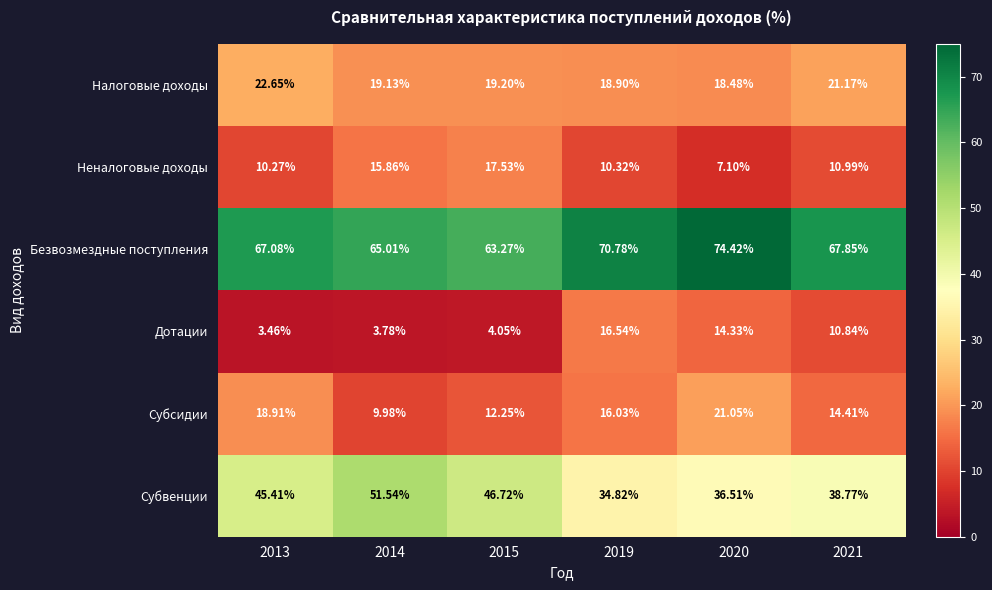

At 2019, list the series in order from largest to smallest.

Безвозмездные поступления, Субвенции, Налоговые доходы, Дотации, Субсидии, Неналоговые доходы